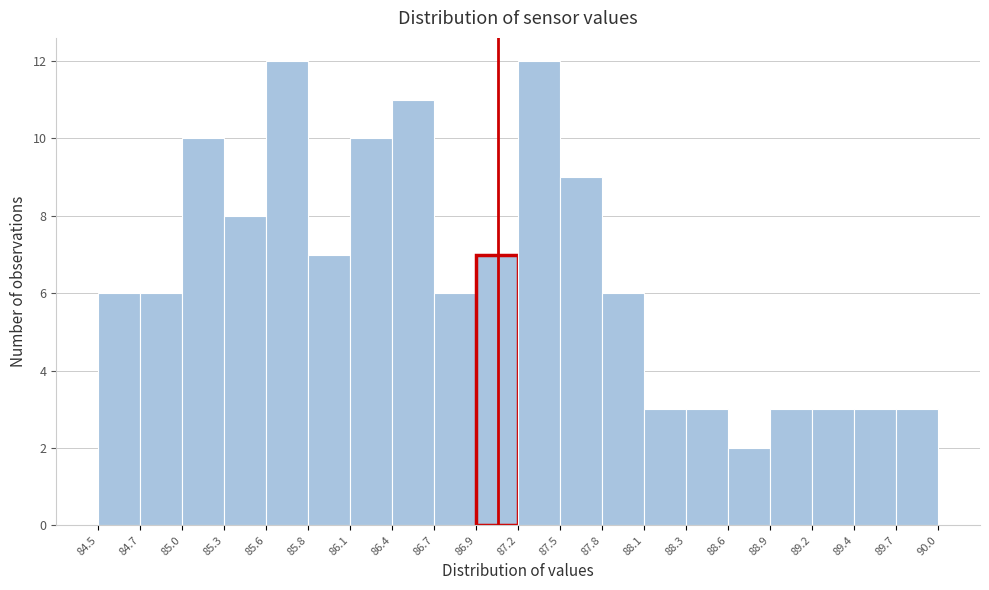

How tall is the bar that spans 87.5 to 87.8 on the x-axis? The values are not printed on the chart, so give them approximately, as read against the axis.

9